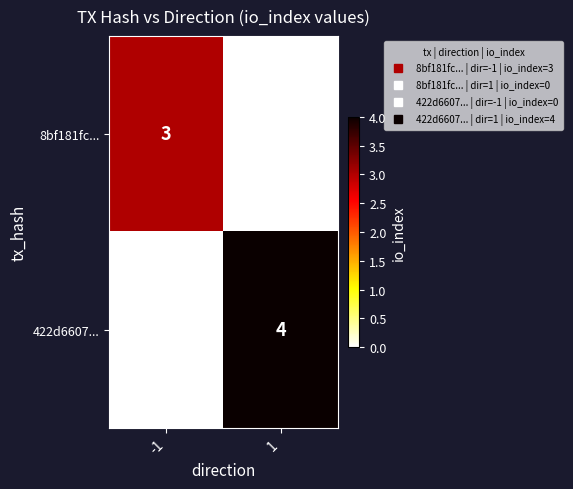

Which series has the widest spread of values?

422d6607...